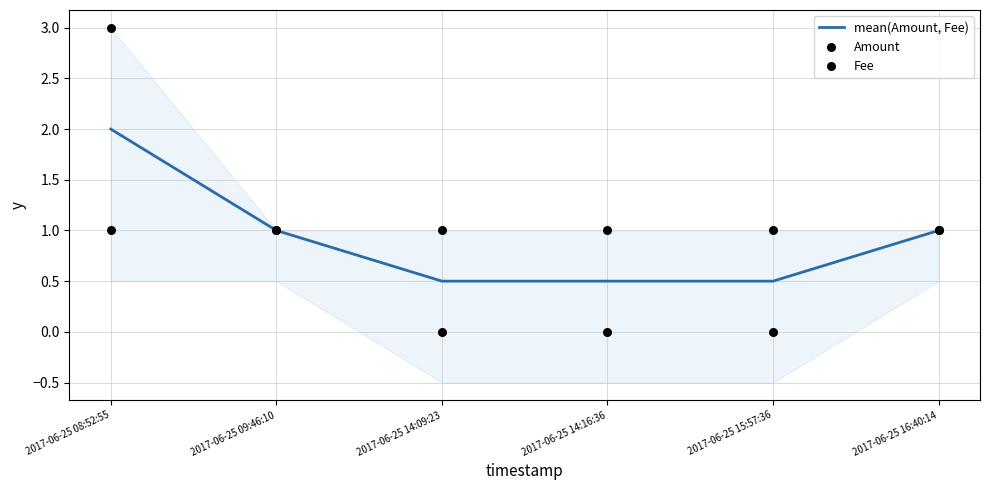

Which series contains the lowest Y value?

Amount